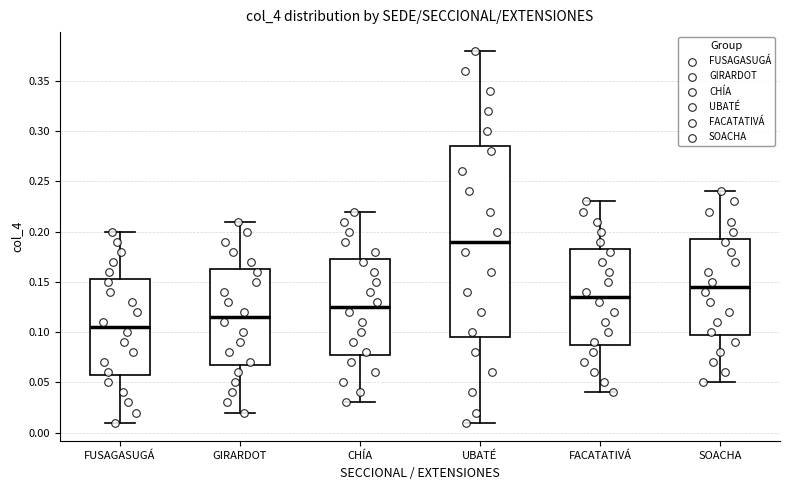

Reading left to right, read every box against the y-axis: the position of its median line, the range the box covers, and the ends of its whiskers. The values are not printed on the chart, so give them approximately, as read against the axis.

FUSAGASUGÁ: median 0.105, box 0.060 to 0.155, whiskers 0.010 to 0.200
GIRARDOT: median 0.115, box 0.070 to 0.165, whiskers 0.020 to 0.210
CHÍA: median 0.125, box 0.080 to 0.175, whiskers 0.030 to 0.220
UBATÉ: median 0.190, box 0.095 to 0.285, whiskers 0.010 to 0.380
FACATATIVÁ: median 0.135, box 0.090 to 0.185, whiskers 0.040 to 0.230
SOACHA: median 0.145, box 0.100 to 0.195, whiskers 0.050 to 0.240